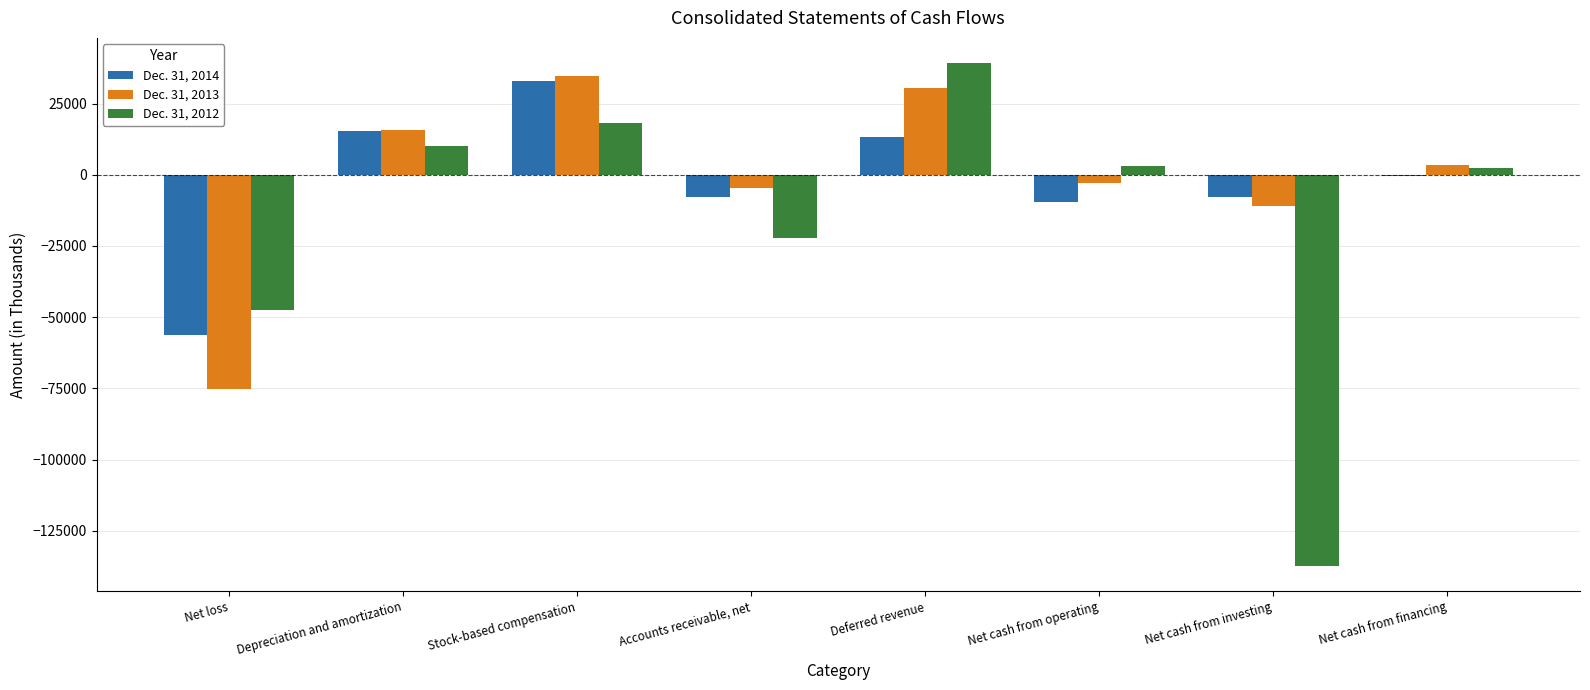

Which category has the highest value across all series?

Deferred revenue